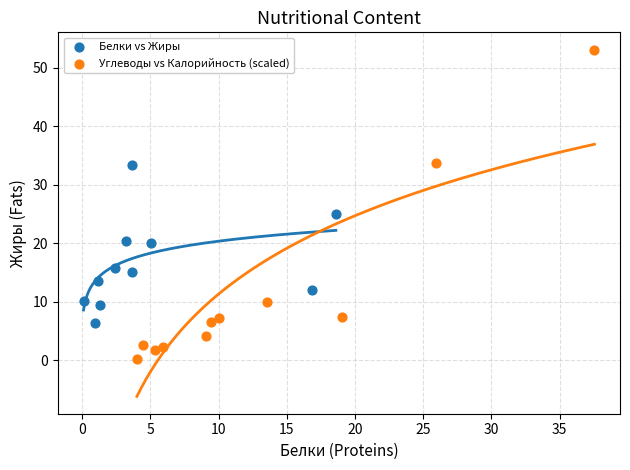

Which series reaches the maximum Y coordinate?

Углеводы vs Калорийность (scaled)